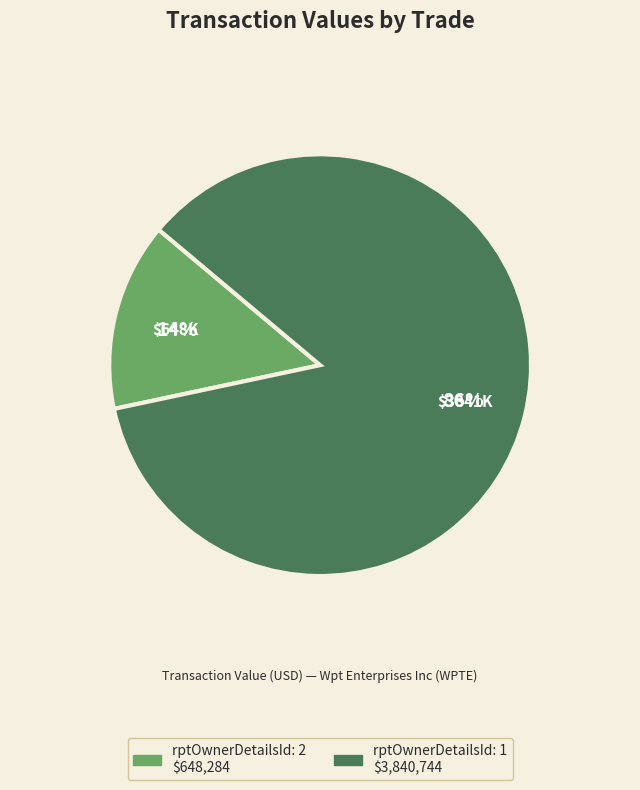

Does any single category account for the majority?

Yes